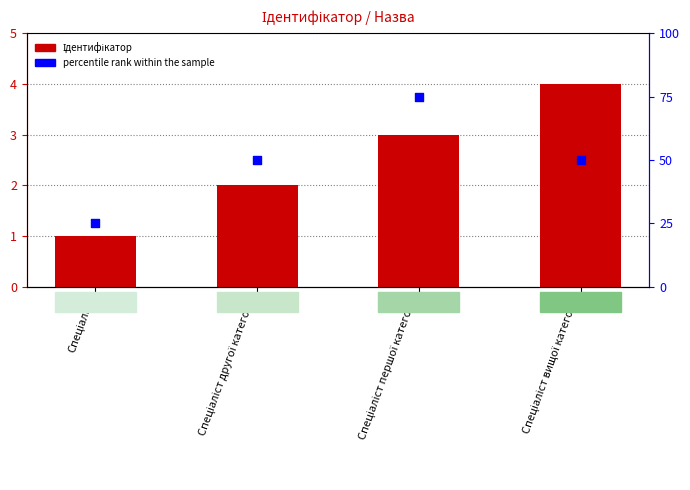

Which series contains the lowest Y value?

Ідентифікатор